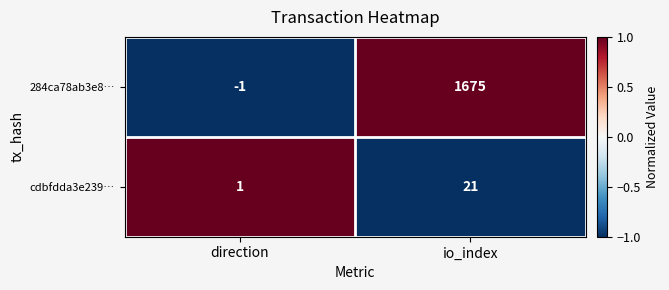

What is the maximum value shown in the chart?

1675